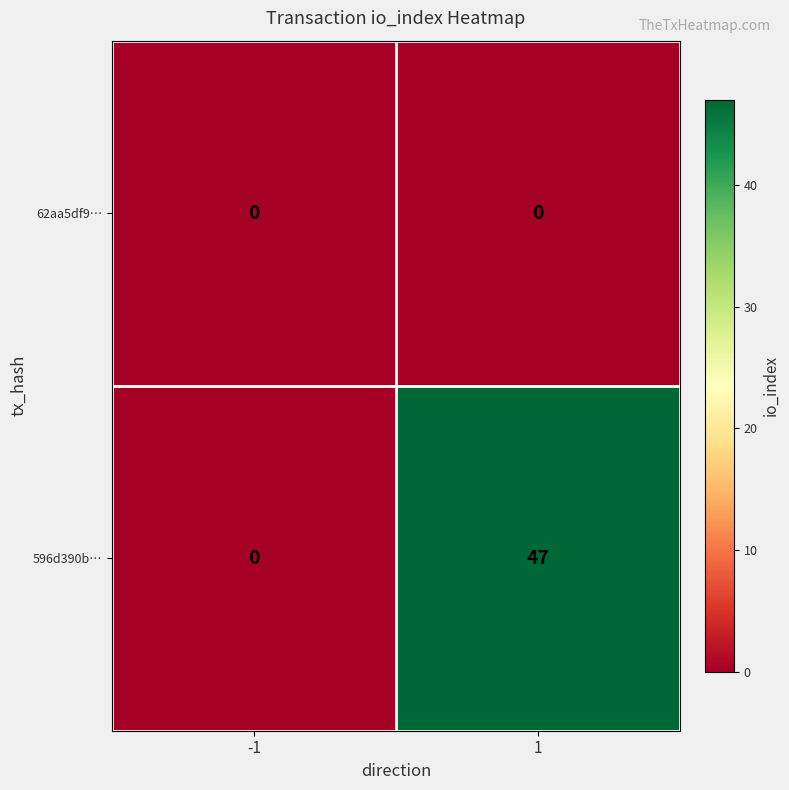

The value of 62aa5df9… at -1 is 0. True or false?

True